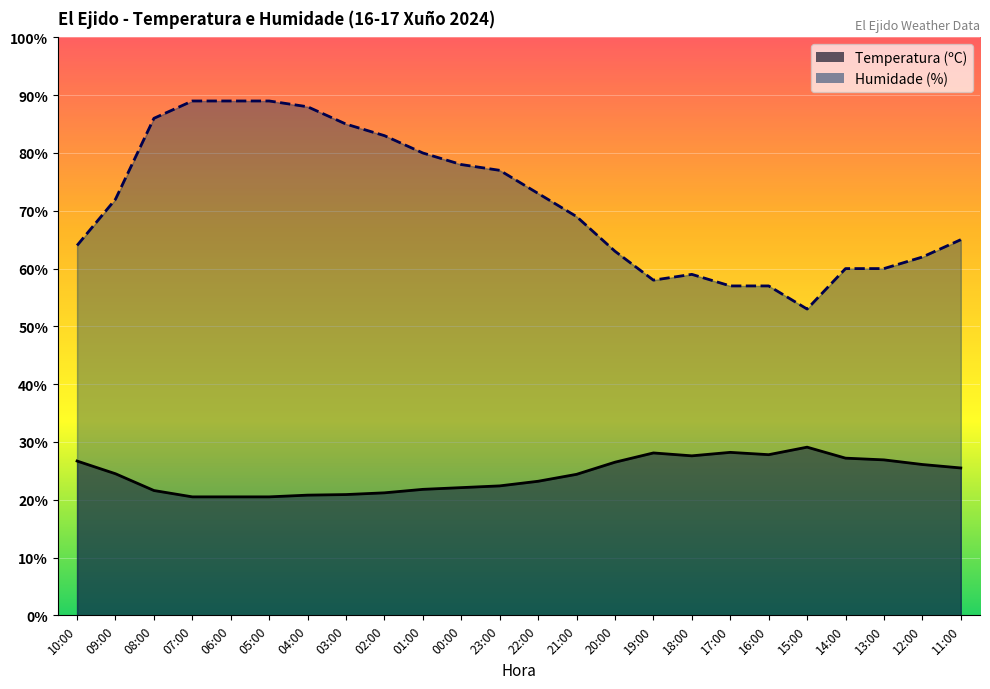

True or false: Humidade (%) has a value of 85.0 at 03:00.

True